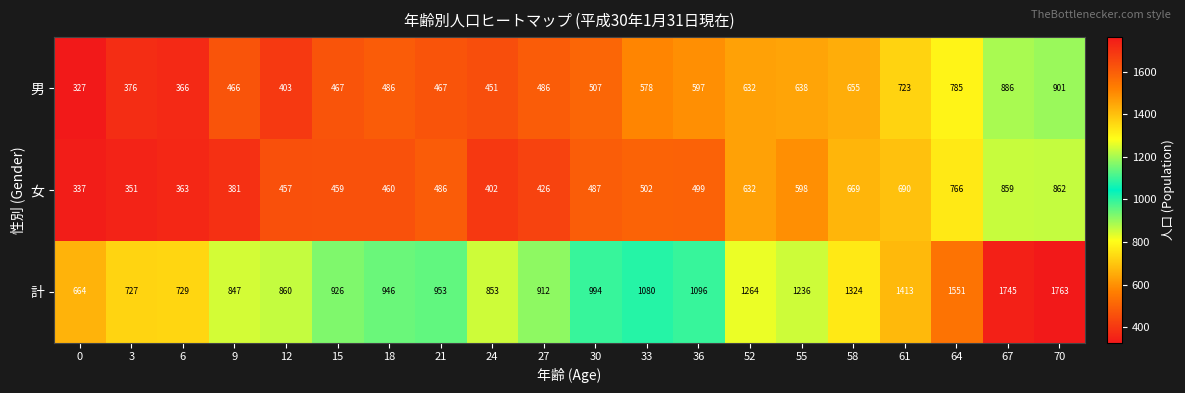

What is the total value across all series at 58?

2648